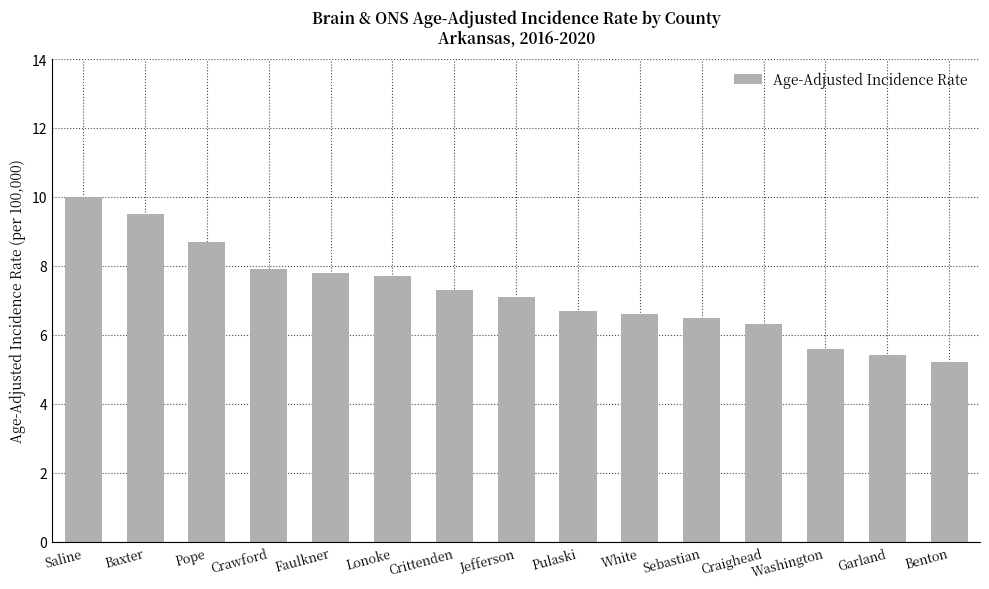

How many bars are there in total?

15